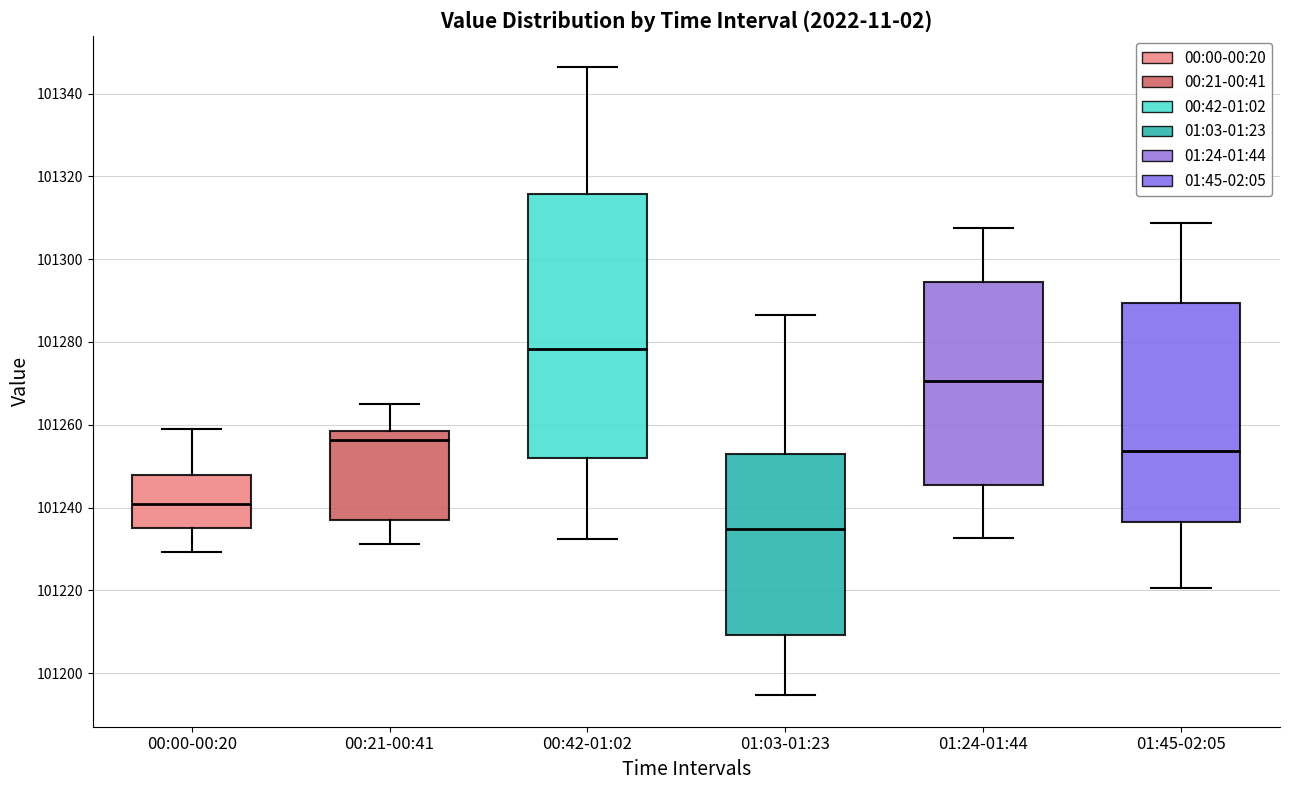

Which box has the lowest median line?

01:03-01:23